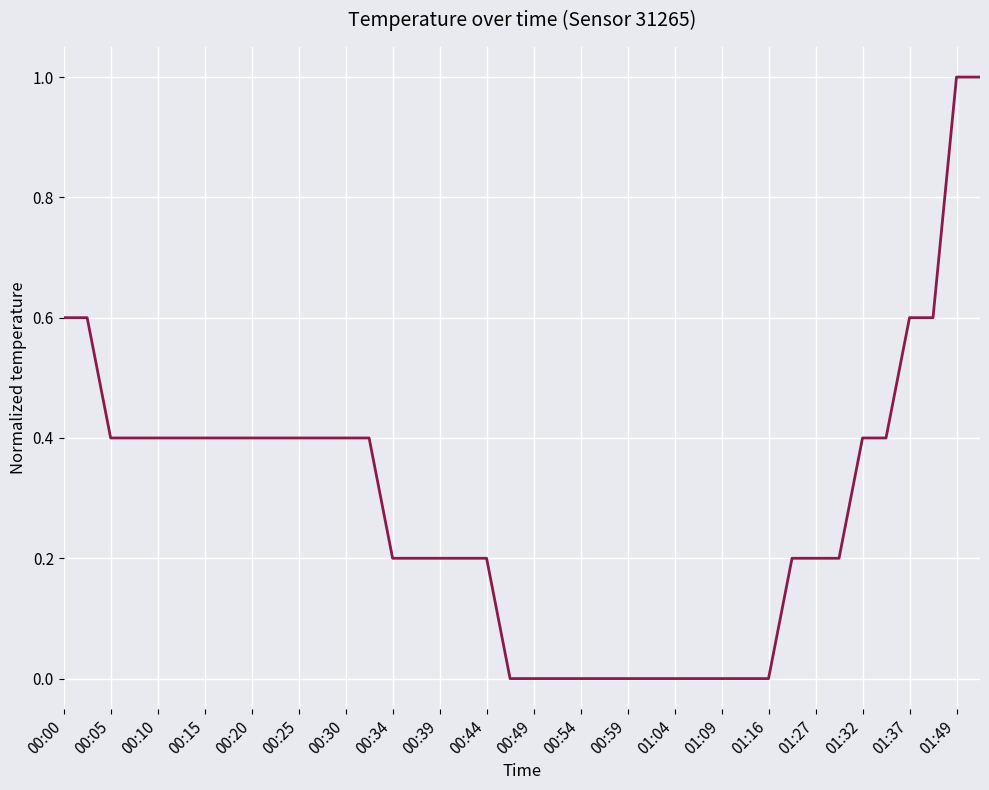

What is the maximum value shown in the chart?

1.0